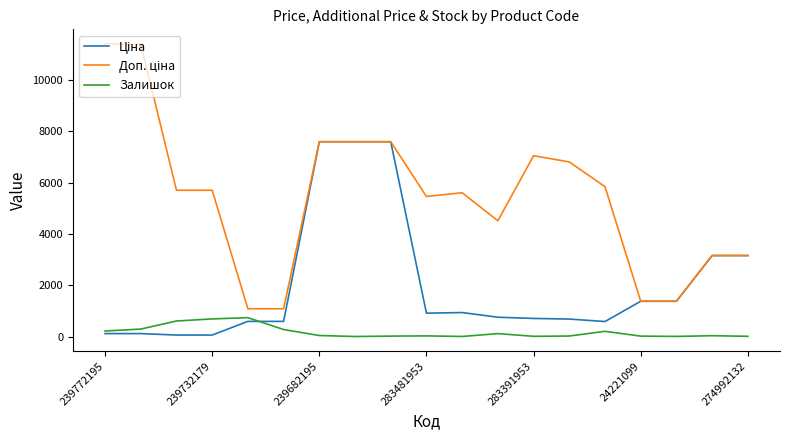

How many values in the Залишок series are below 31?

9